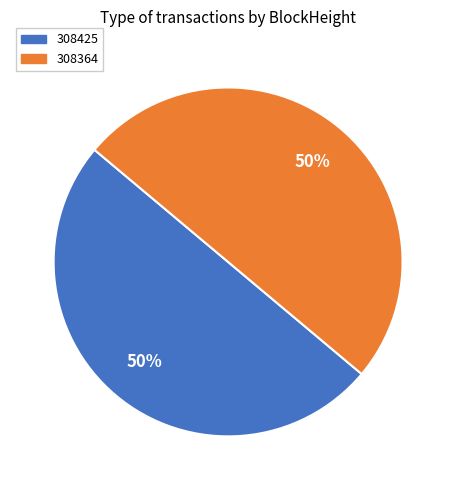

To the nearest percent, what is the combined percentage of 308425 and 308364?

100%